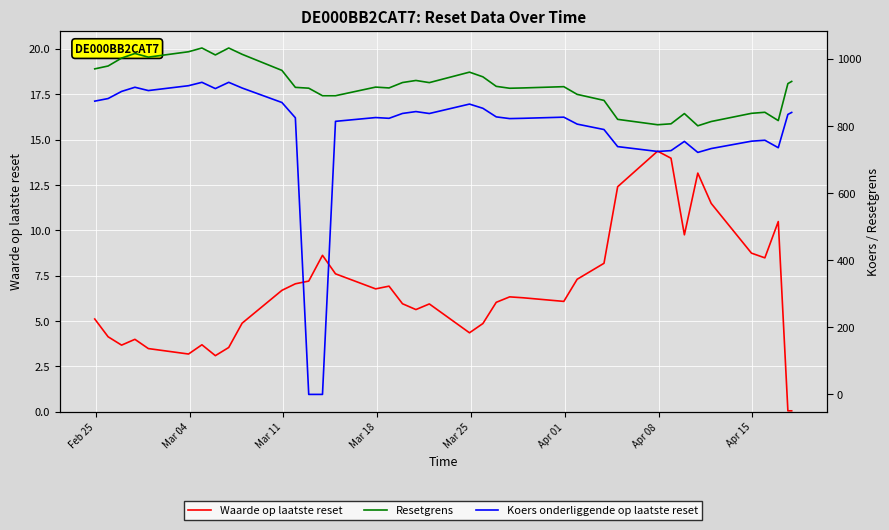

How many values in the Resetgrens series exceed 916?

20